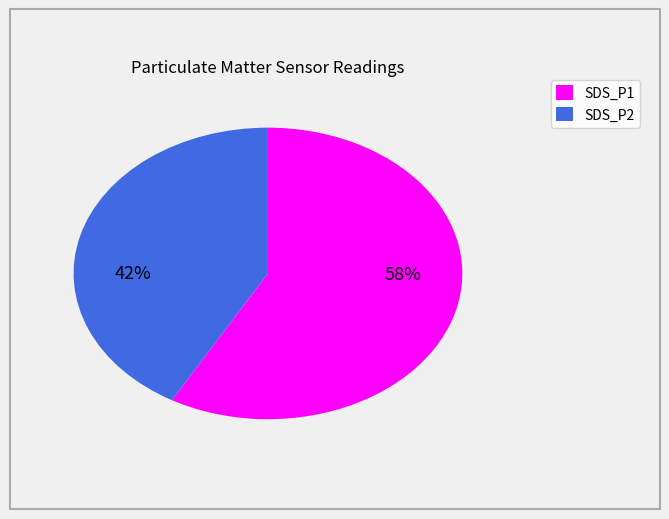

To the nearest percent, what portion does SDS_P1 represent?

58%